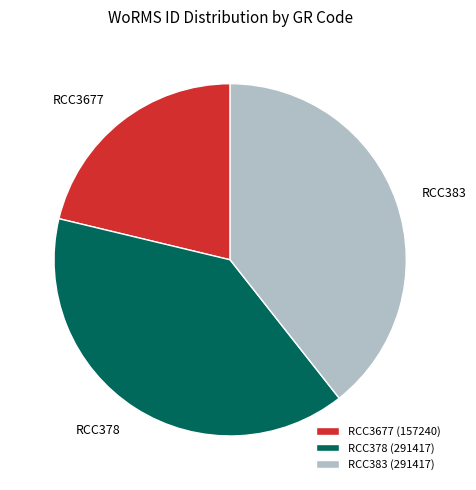

How many segments does this pie chart have?

3